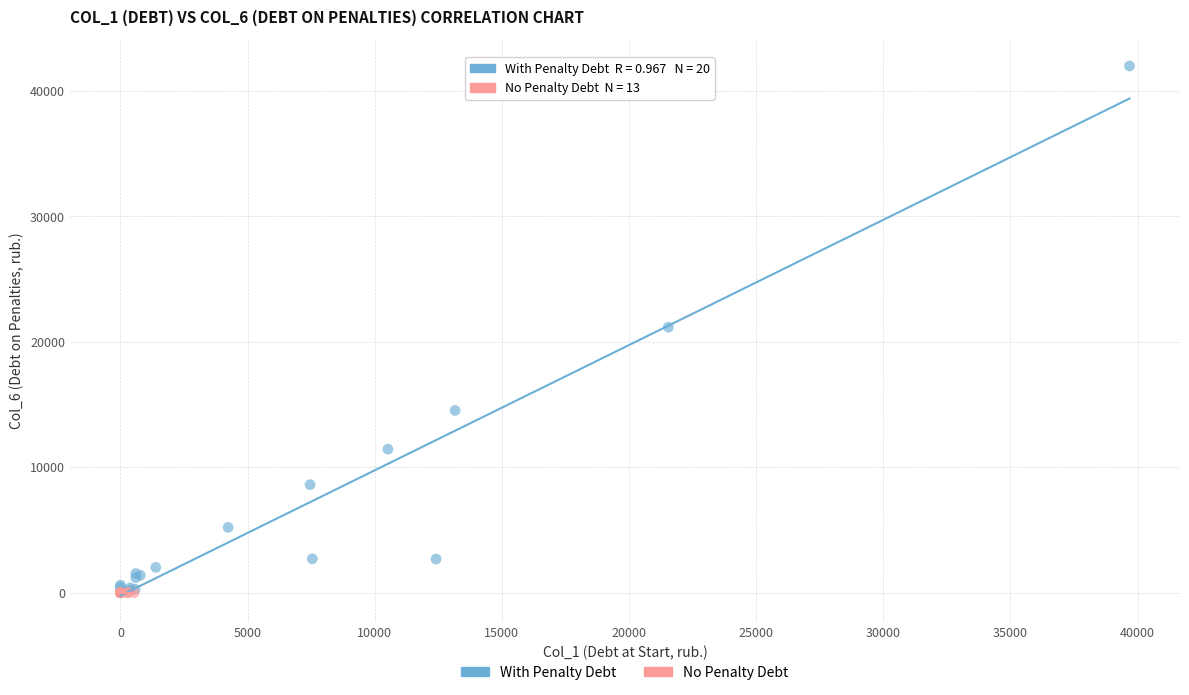

Which series reaches the maximum Y coordinate?

With Penalty Debt